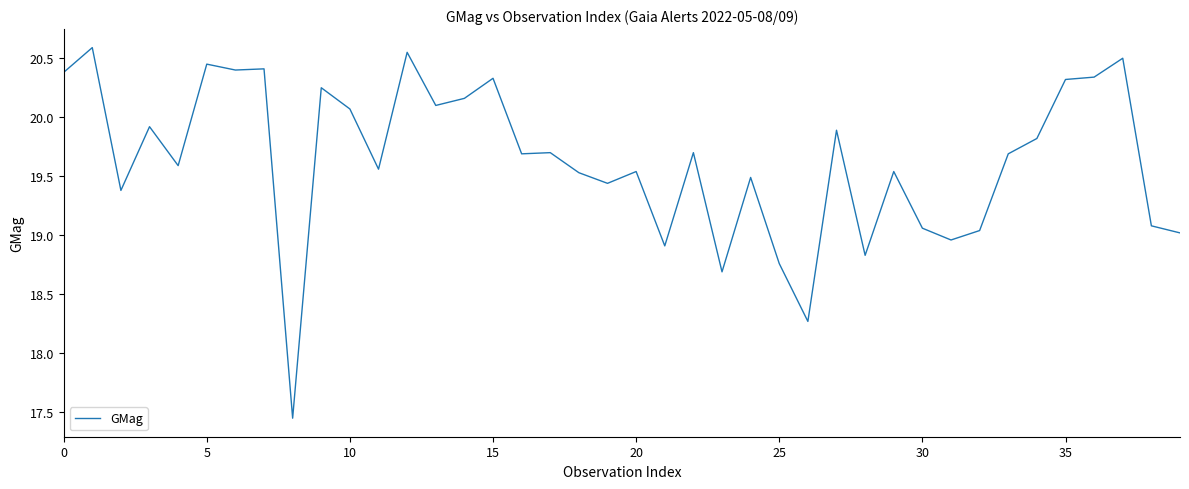

What is the approximate value at 10?

20.1